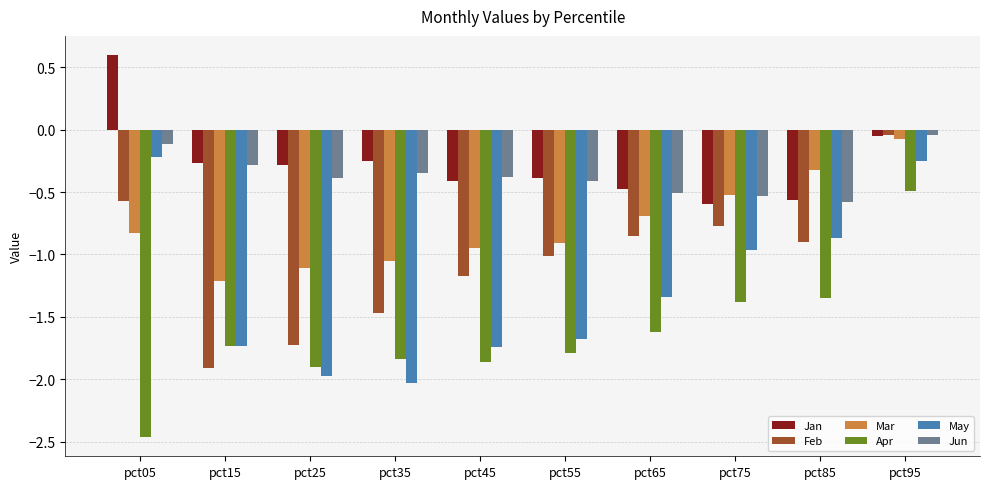

At which label does Apr reach its minimum?

pct05